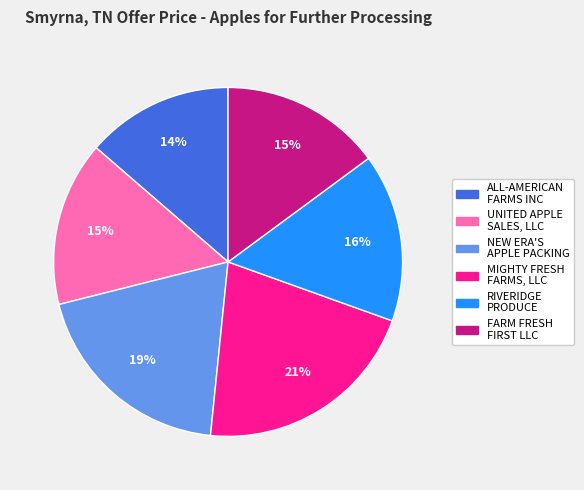

To the nearest percent, what is the difference between the largest and smallest slice percentages?

7%